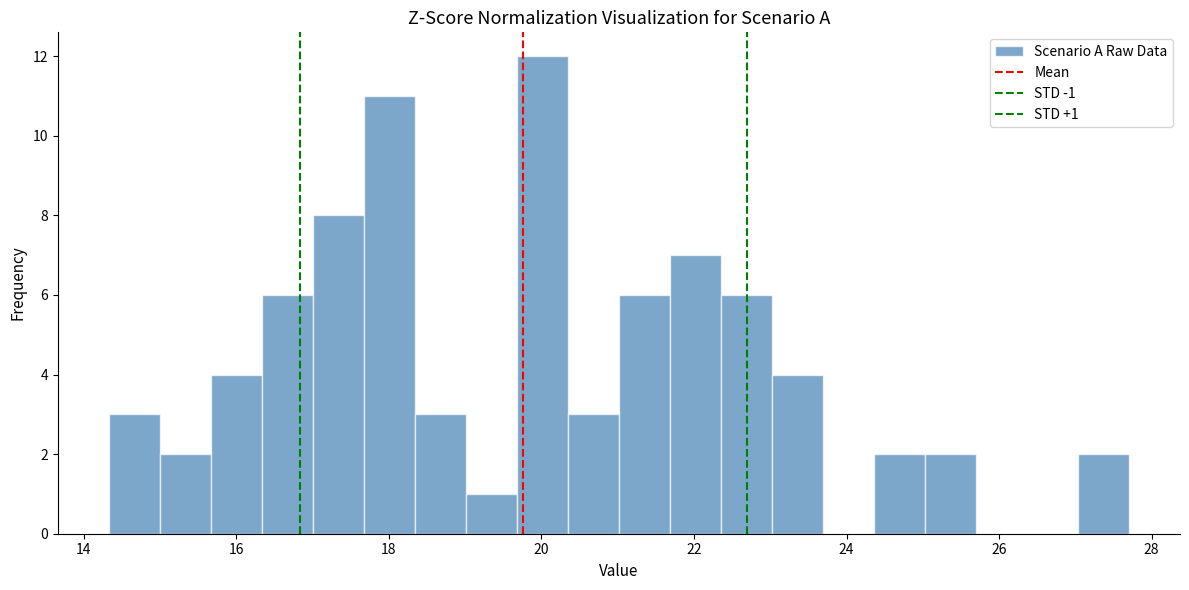

Around what value on the x-axis is the tallest bar? Give the approximate position of its centre, as read against the axis.

20.0